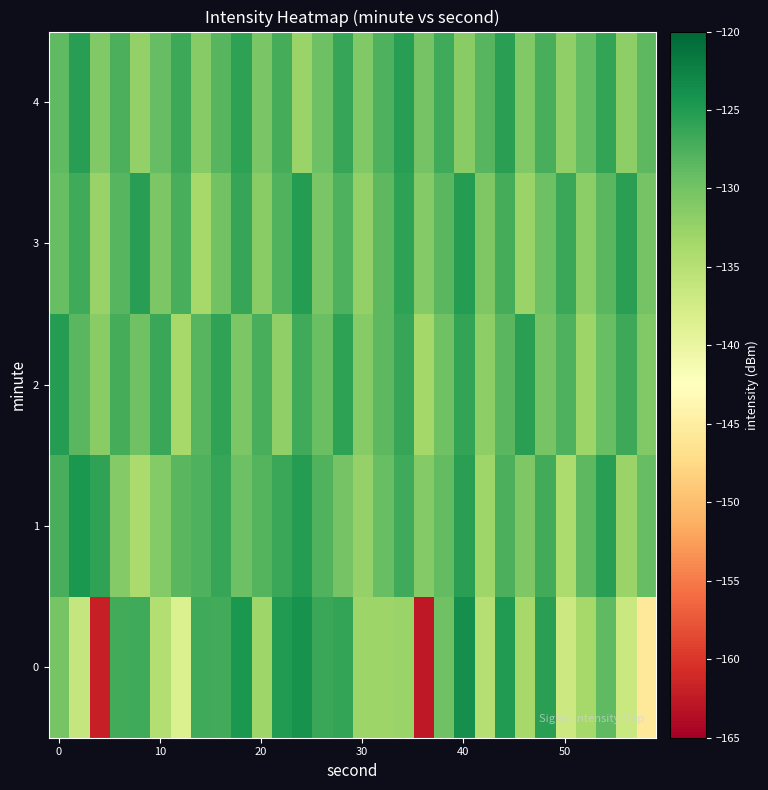

Which series has the largest total across all categories?

4